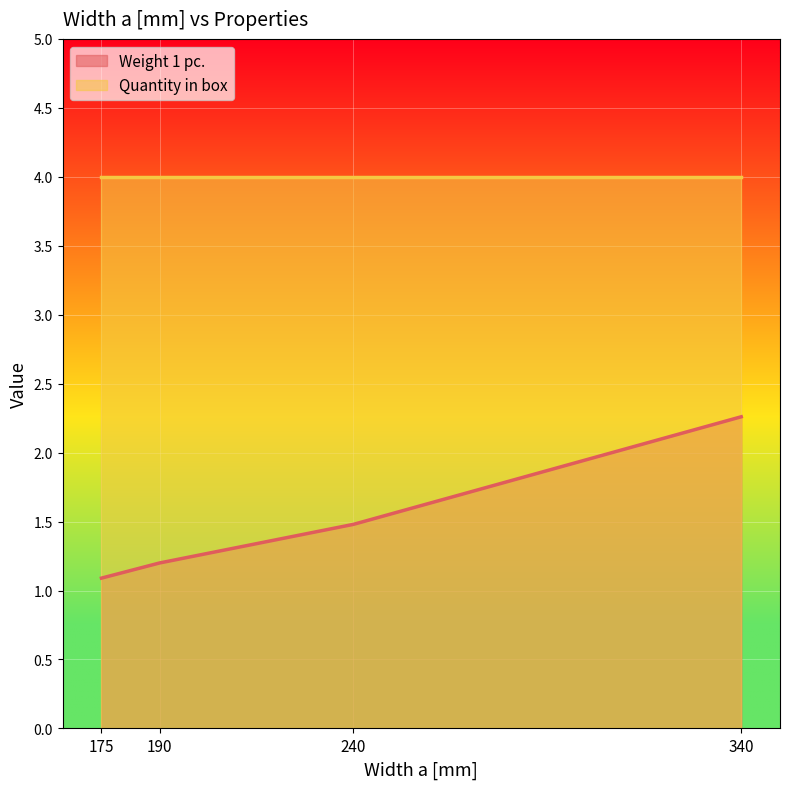

What is the greatest value displayed?

4.0